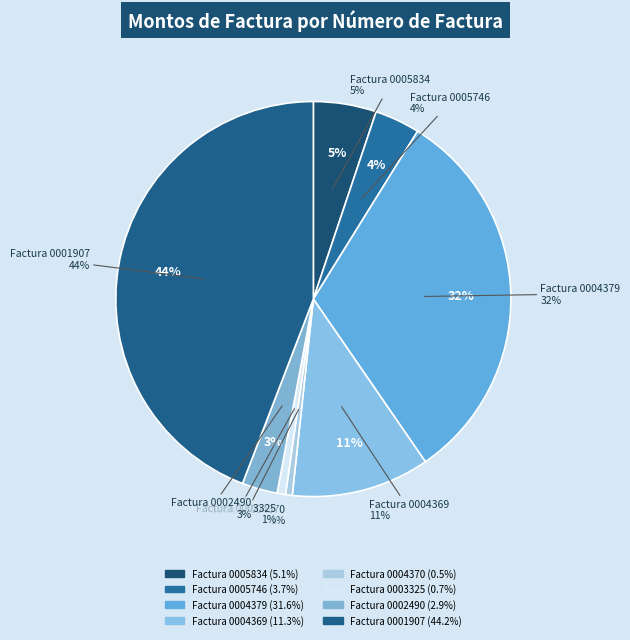

Is there a majority slice in this chart?

No